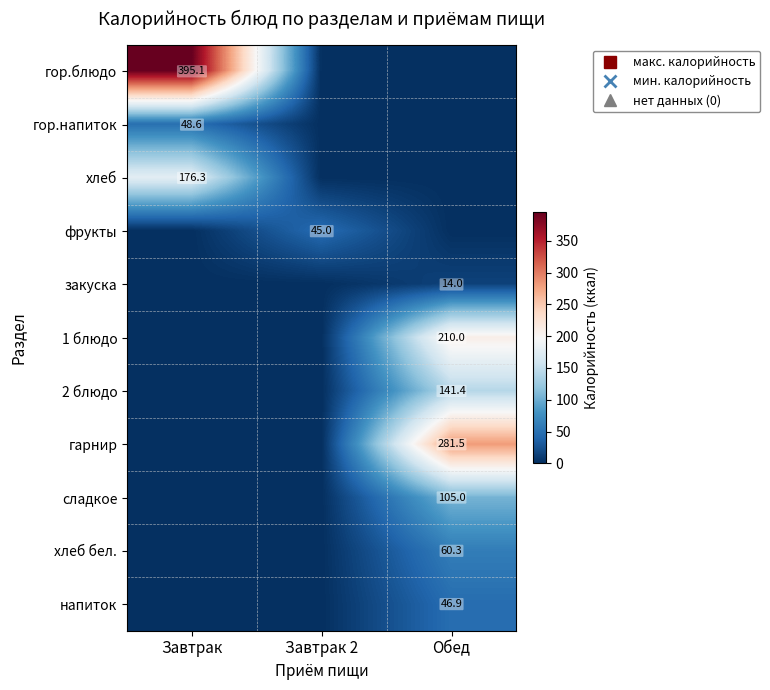

How many categories are shown in the chart?

3